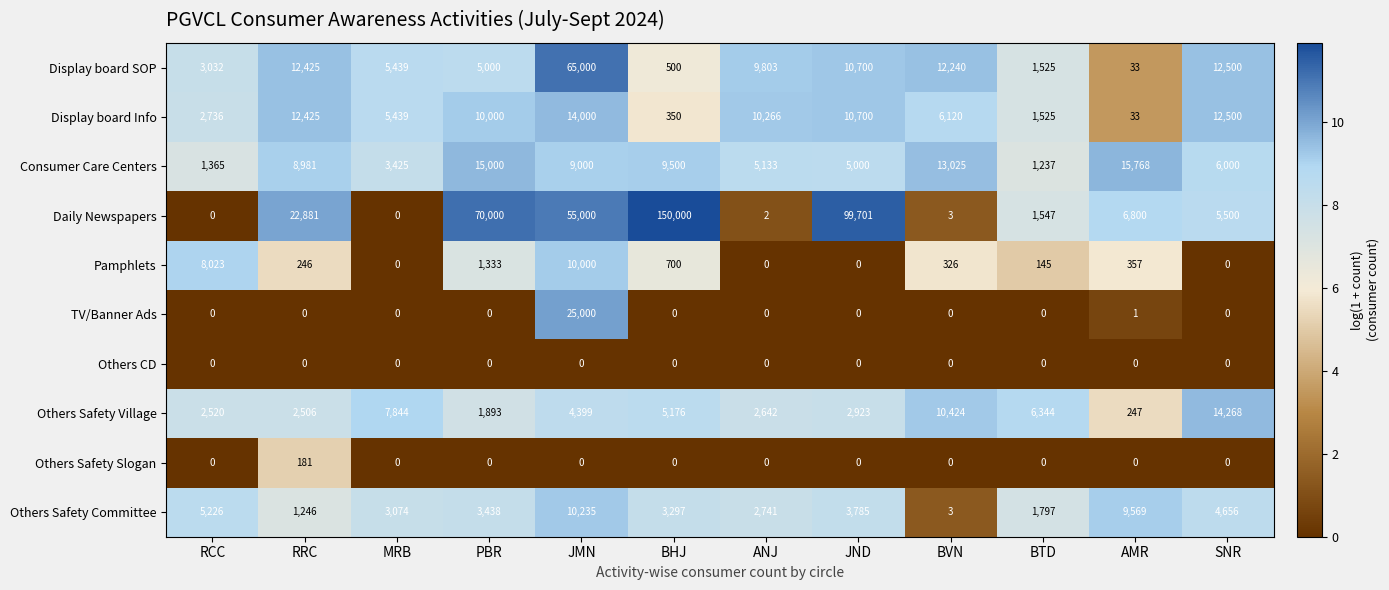

Which series has the widest spread of values?

Daily Newspapers